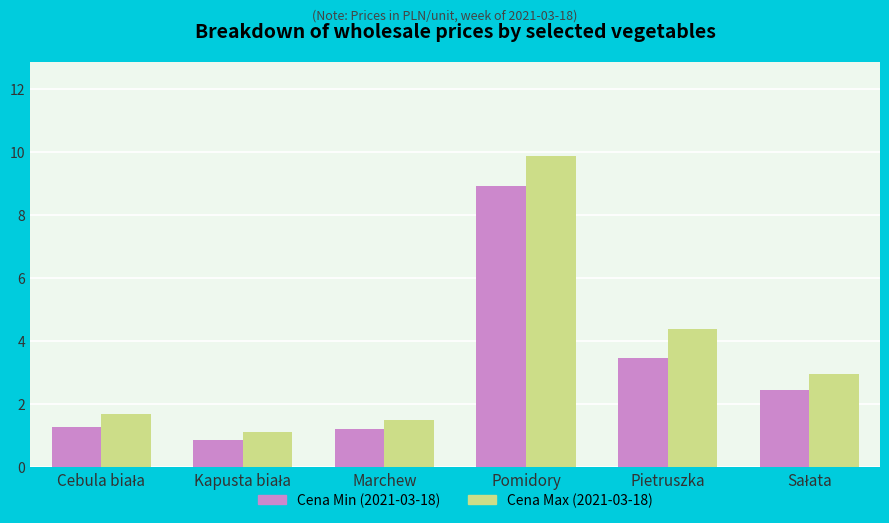

What is the sum of all Cena Max (2021-03-18) values?

21.5